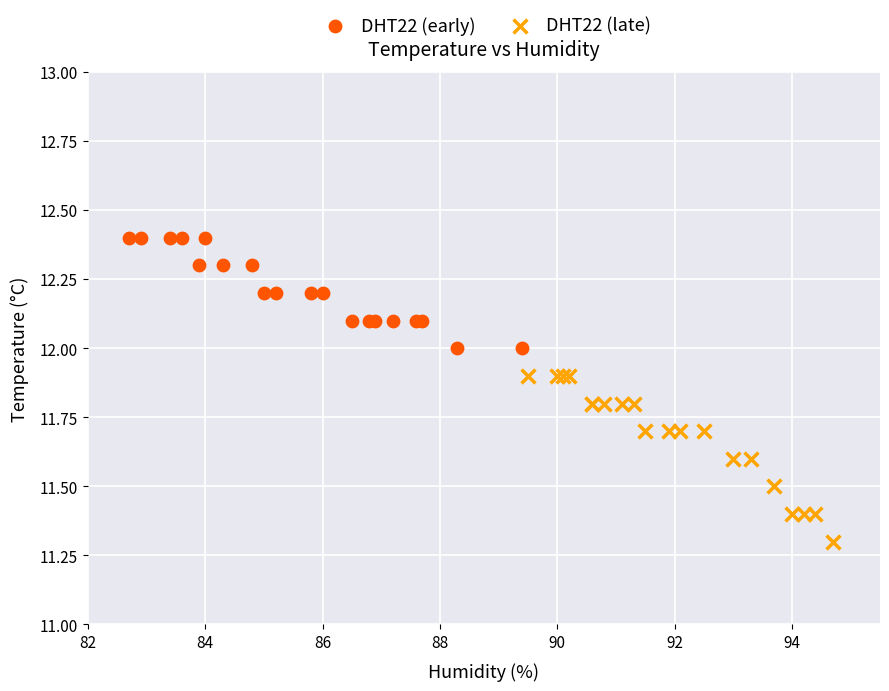

Which series contains the lowest Y value?

DHT22 (late)